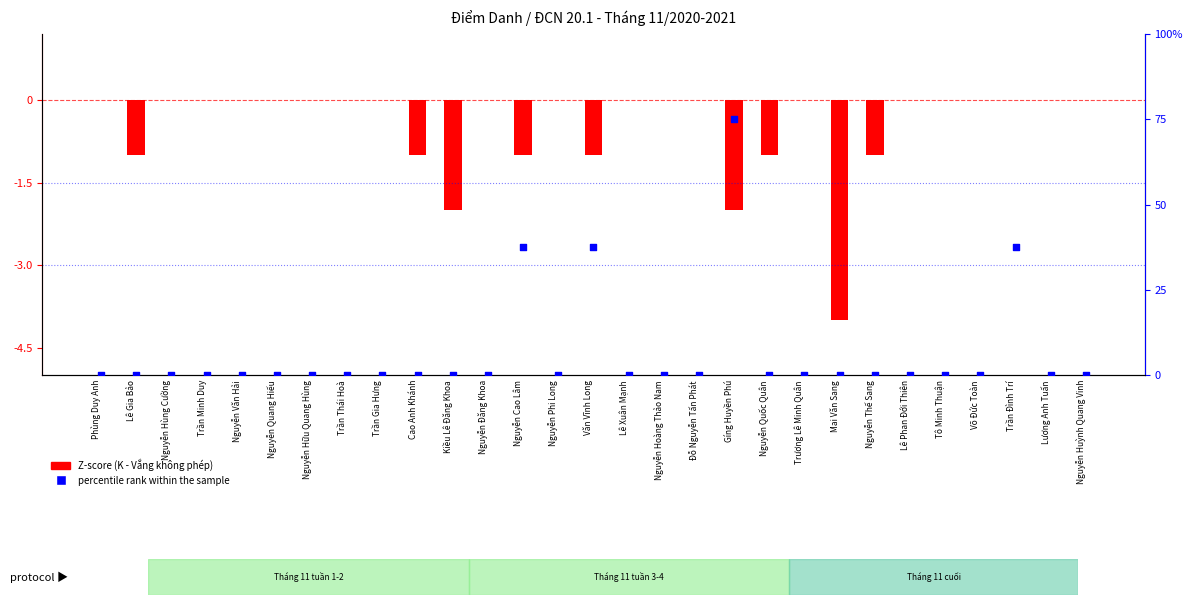

Which series has the widest spread of Y values?

percentile rank within the sample